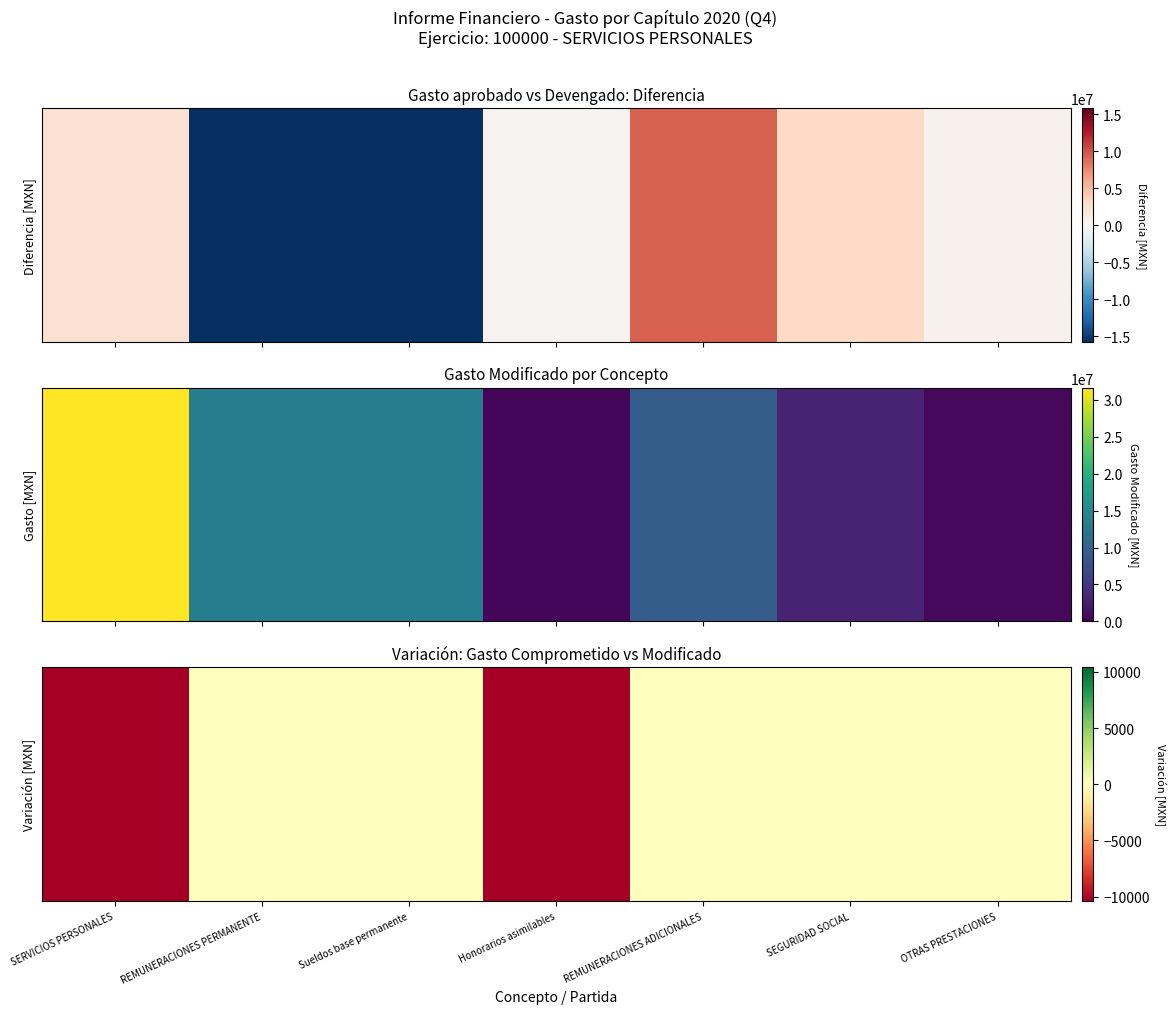

Which label corresponds to the smallest value in the chart?

Honorarios asimilables